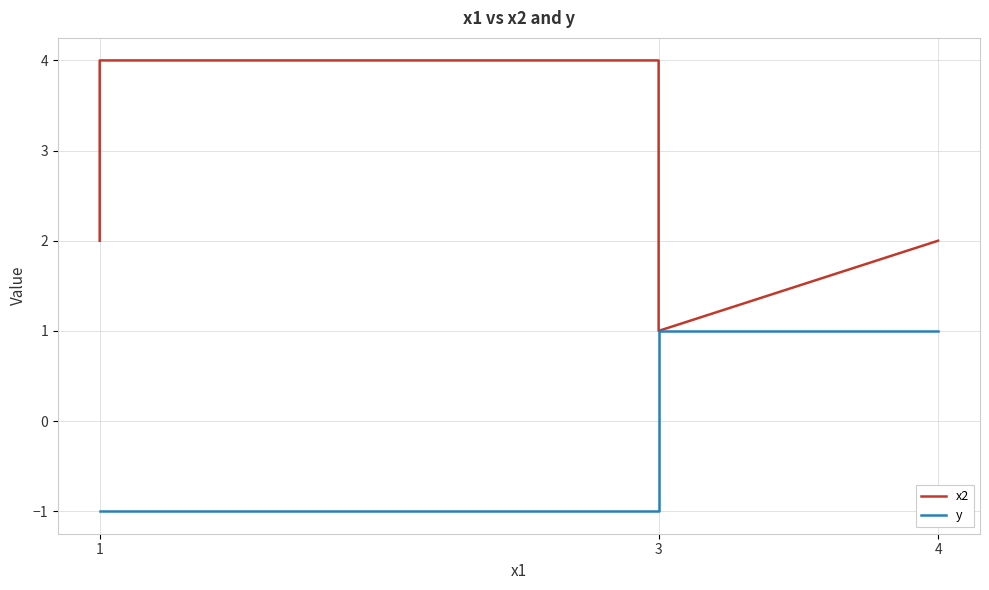

What is the difference between the maximum and second lowest values in the x2 series?

2